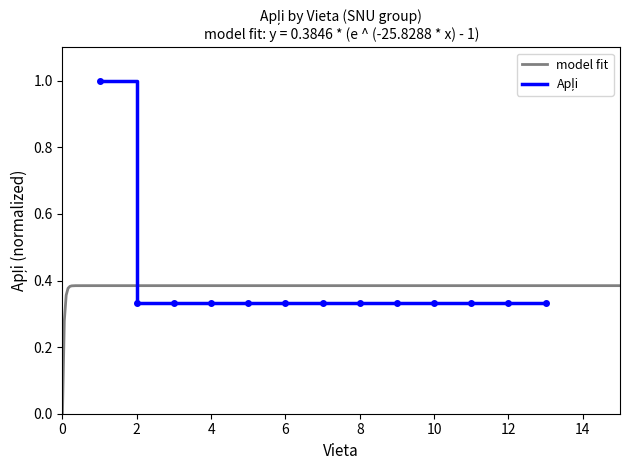

True or false: the data shows 0.3 at 8.

True